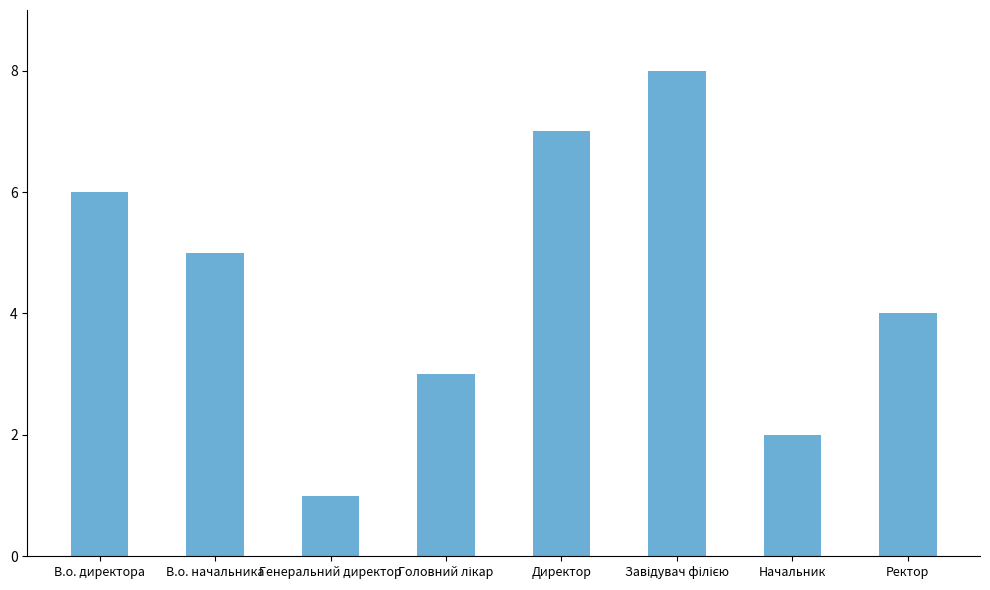

The value at В.о. директора is 6. True or false?

True